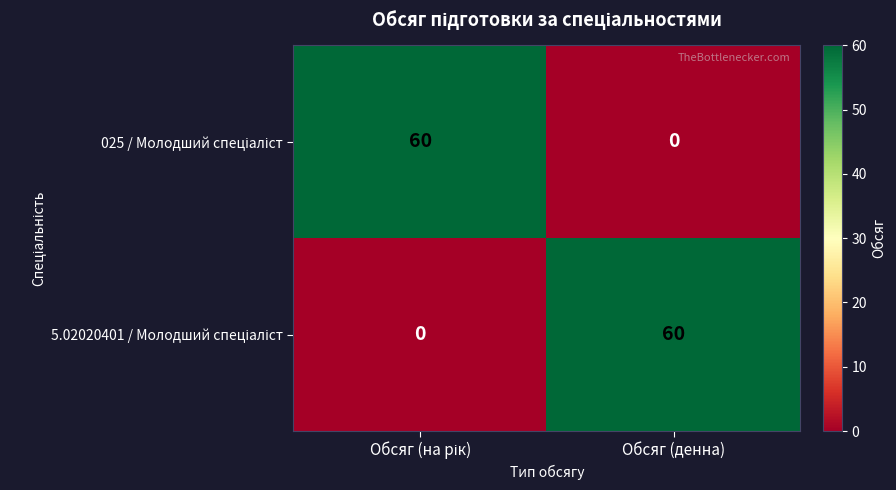

What is the total value across all series at Обсяг (денна)?

60